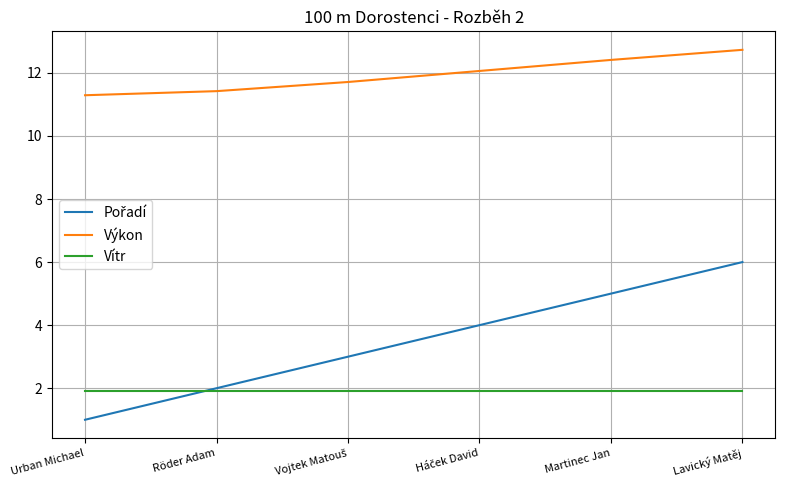

What is the spread (max minus min) of values at Lavický Matěj?

10.8